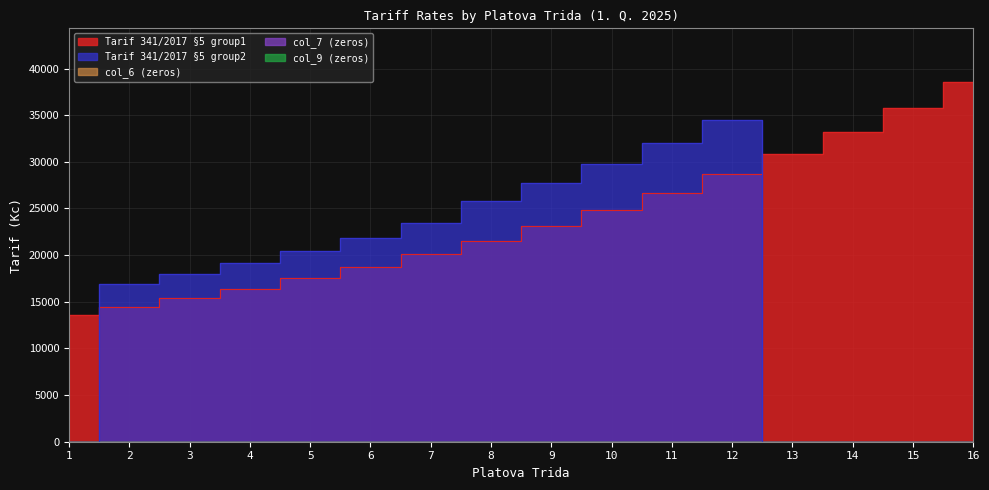

Between 8 and 9, which series saw the biggest shift?

Tarif 341/2017 §5 group2